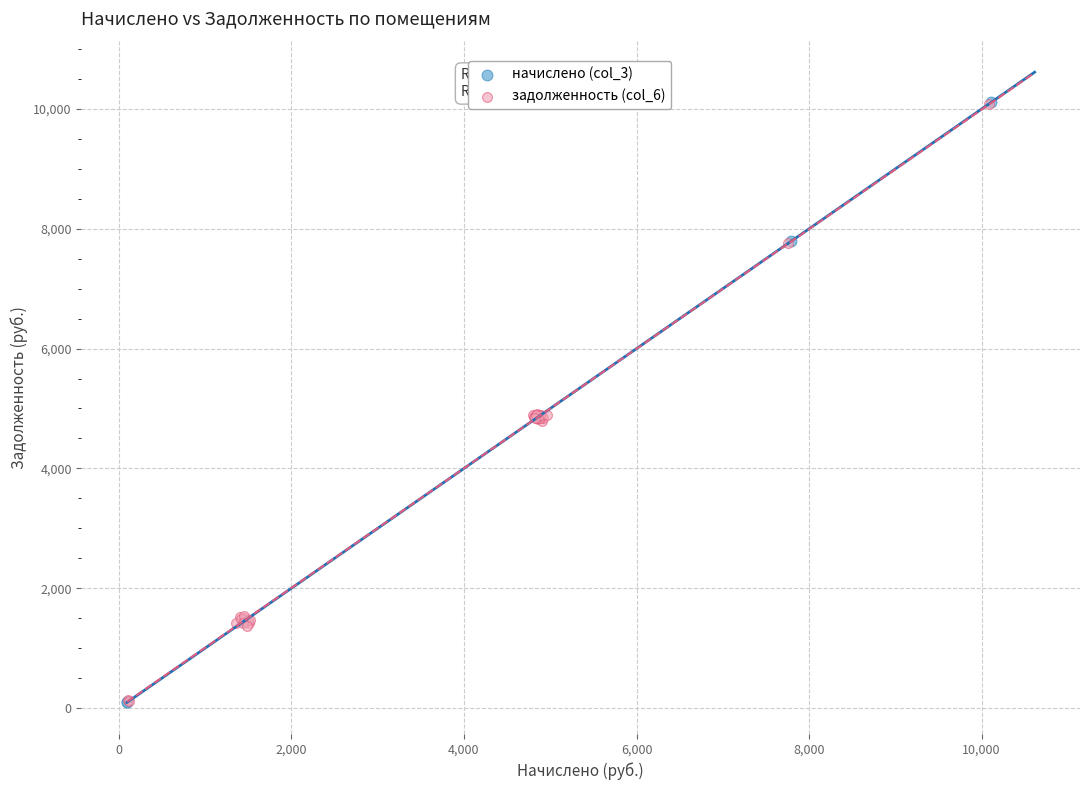

Which series has the widest spread of Y values?

начислено (col_3)